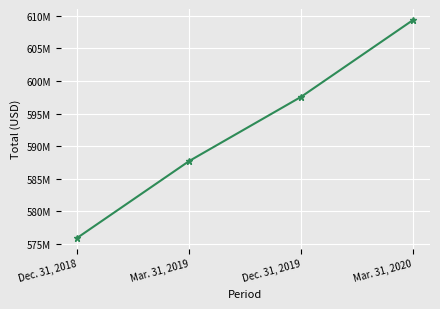

What is the sum of all values?

2370660000